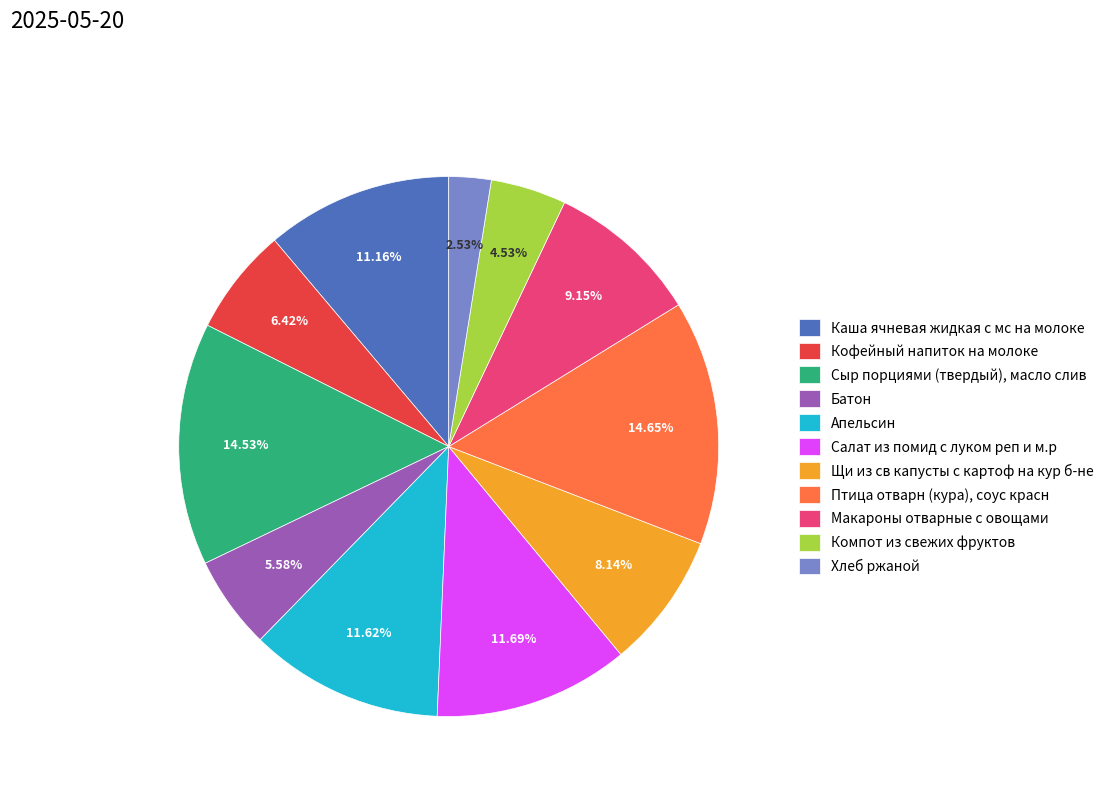

True or false: Сыр порциями (твердый), масло слив accounts for 15% of the total.

True